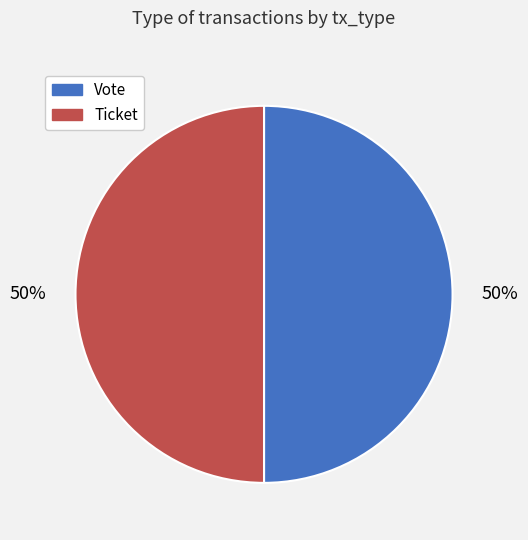

How many slices are in this pie chart?

2